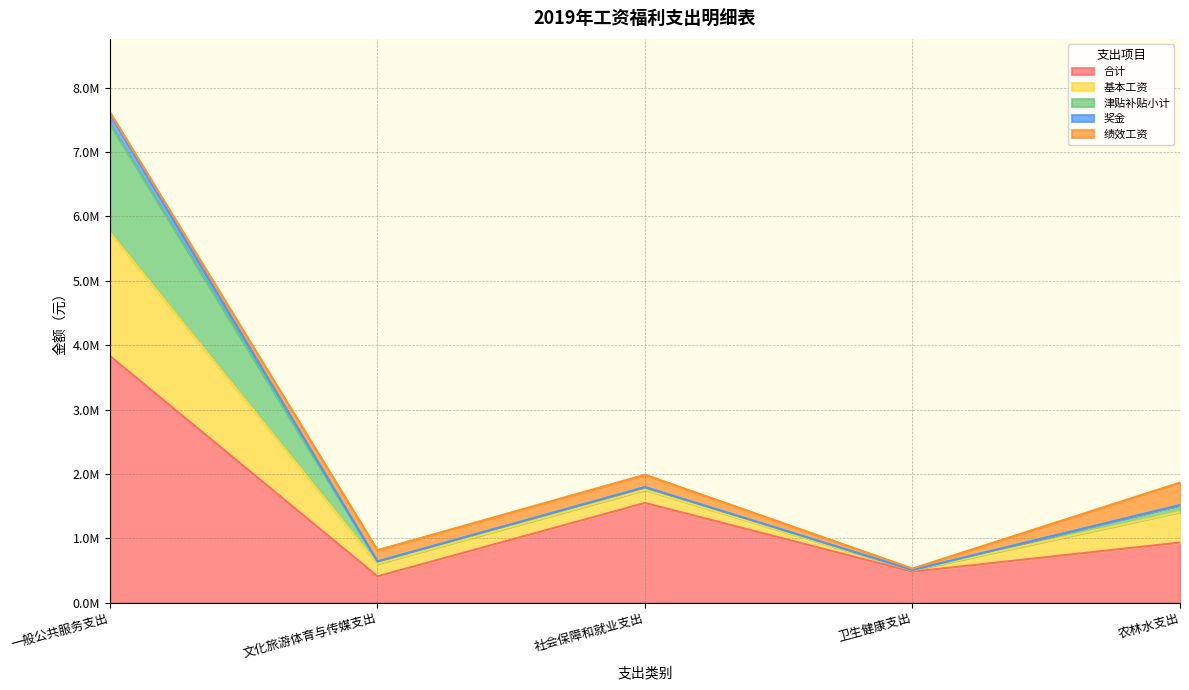

Where is the first local maximum for 合计?

社会保障和就业支出